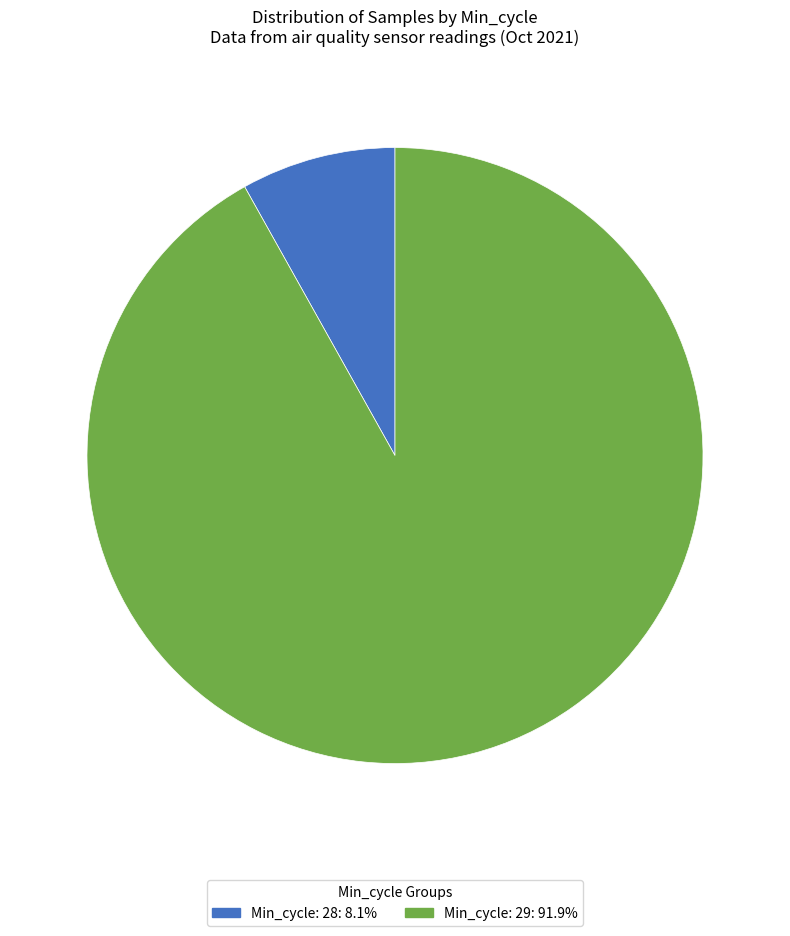

Does any single category account for the majority?

Yes